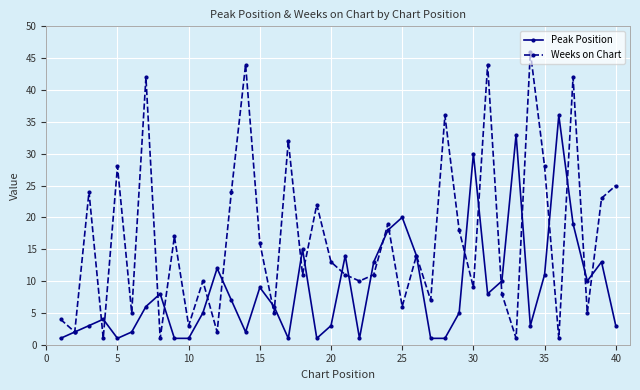

After their last crossing, which series has the higher values: Weeks on Chart or Peak Position?

Weeks on Chart